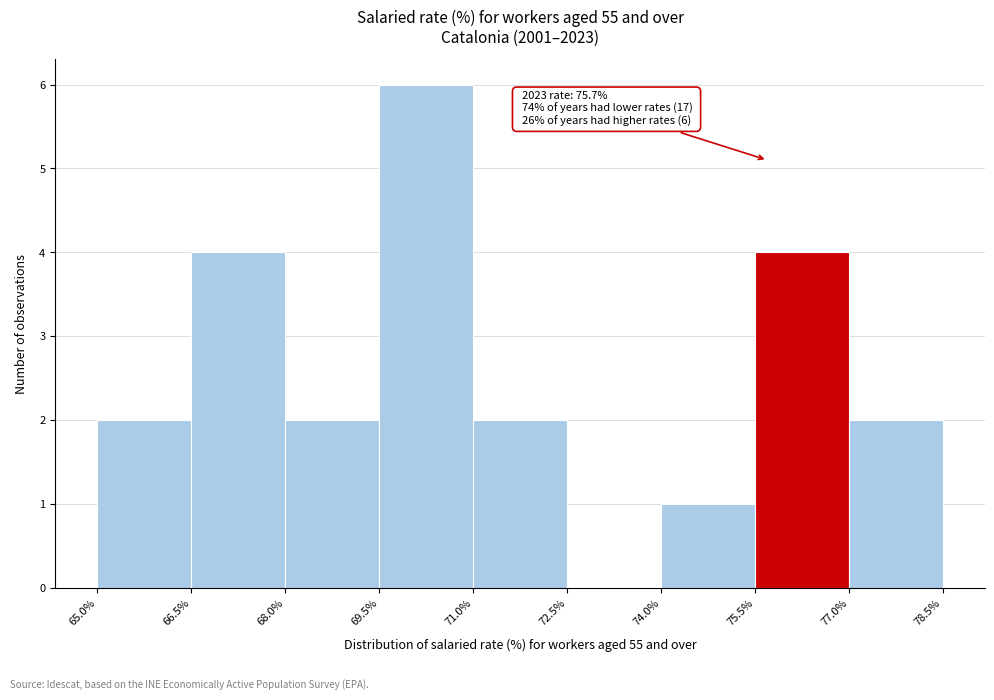

Which range on the x-axis has the tallest bar?

69.5% to 71.0%